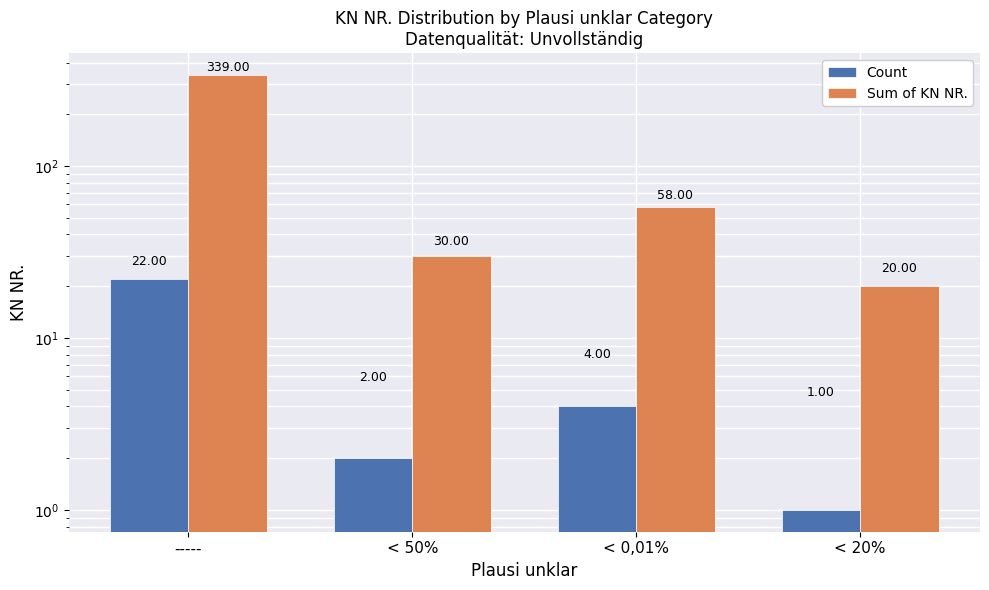

What is the sum of all Sum of KN NR. values?

447